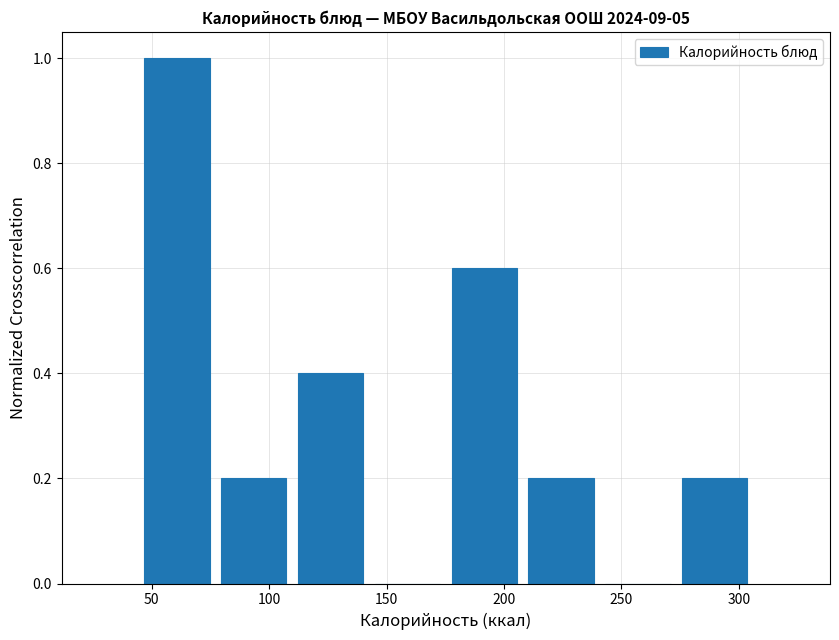

Reading left to right, list every bar in this chart as the range it spans on the x-axis followed by its height. Neither the bar edges nor the heights are printed on the chart, so give them approximately, as read against the axes.

45 to 75: 1.0
75 to 110: 0.2
110 to 145: 0.4
145 to 175: 0
175 to 210: 0.6
210 to 240: 0.2
240 to 275: 0
275 to 305: 0.2